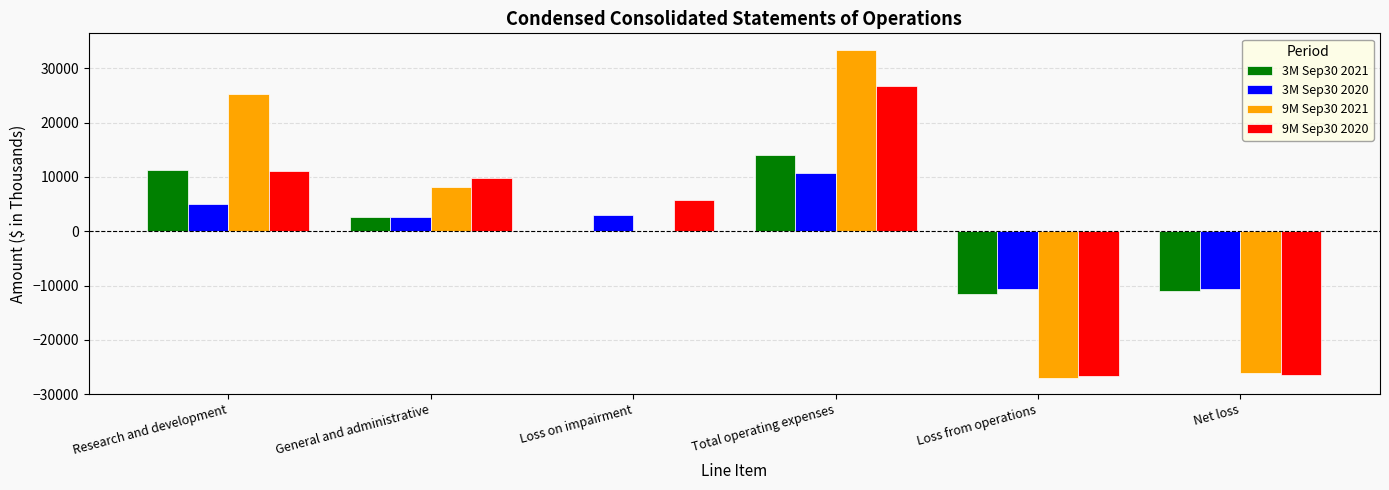

What is the spread (max minus min) of values at Research and development?

20277